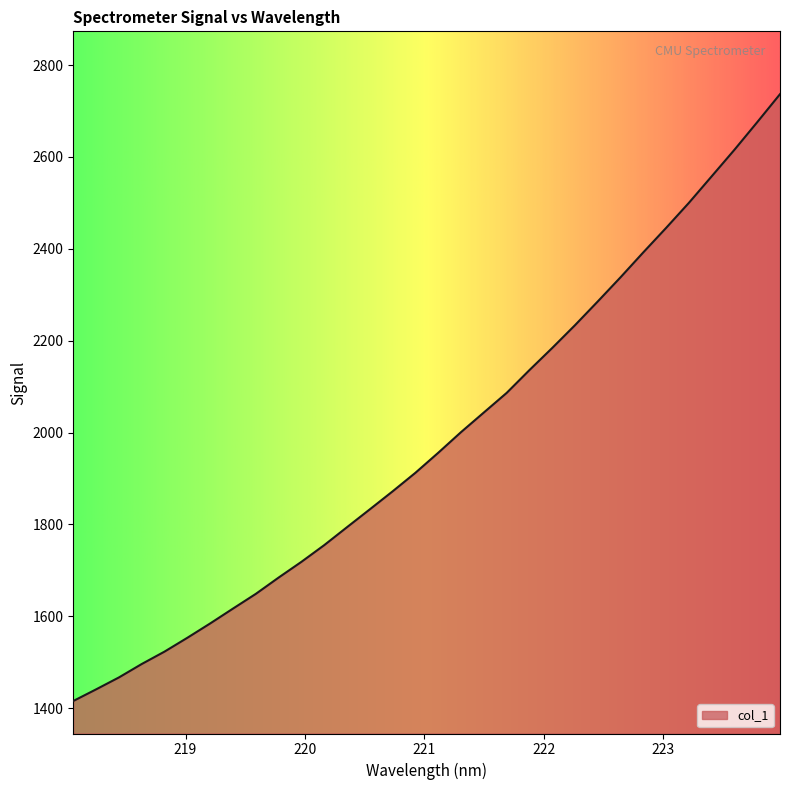

How many lines are shown in the chart?

1